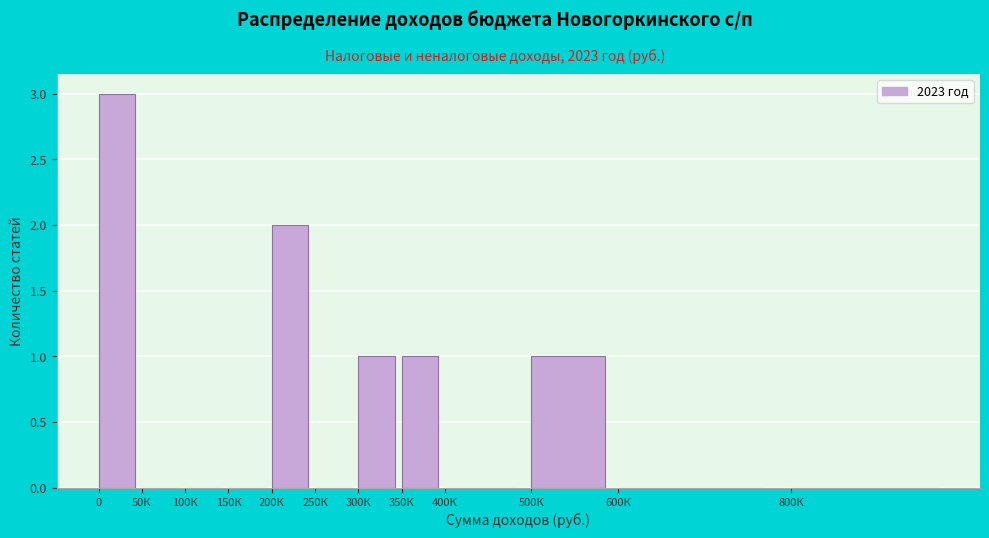

Reading left to right, extract all data points from this chart.

0=3	50К=0	100К=0	150К=0	200К=2	250К=0	300К=1	350К=1	400К=0	500К=1	600К=0	800К=0